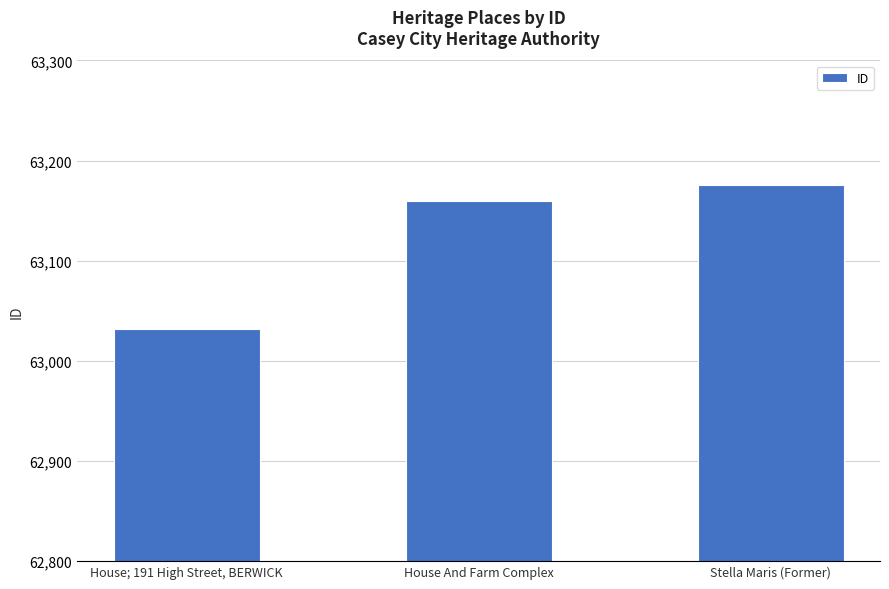

What is the greatest value displayed?

63176